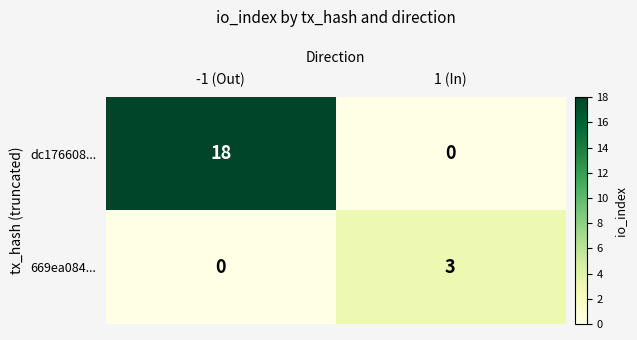

Count the number of categories in the chart.

2